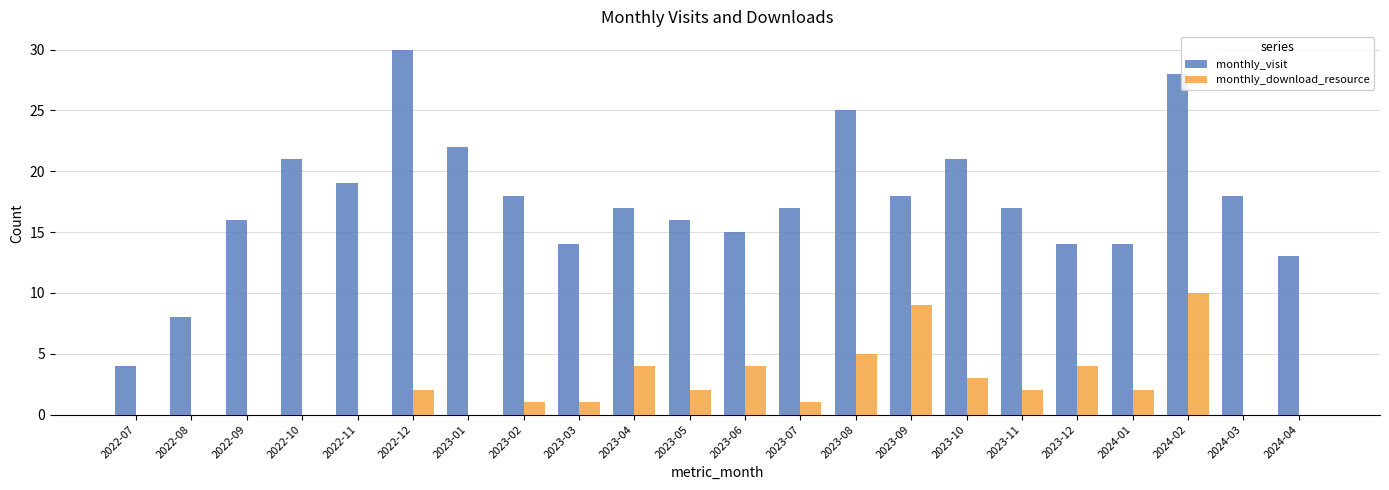

Reading right to left, extract all data points from this chart.

monthly_visit: 13	18	28	14	14	17	21	18	25	17	15	16	17	14	18	22	30	19	21	16	8	4
monthly_download_resource: 0	0	10	2	4	2	3	9	5	1	4	2	4	1	1	0	2	0	0	0	0	0